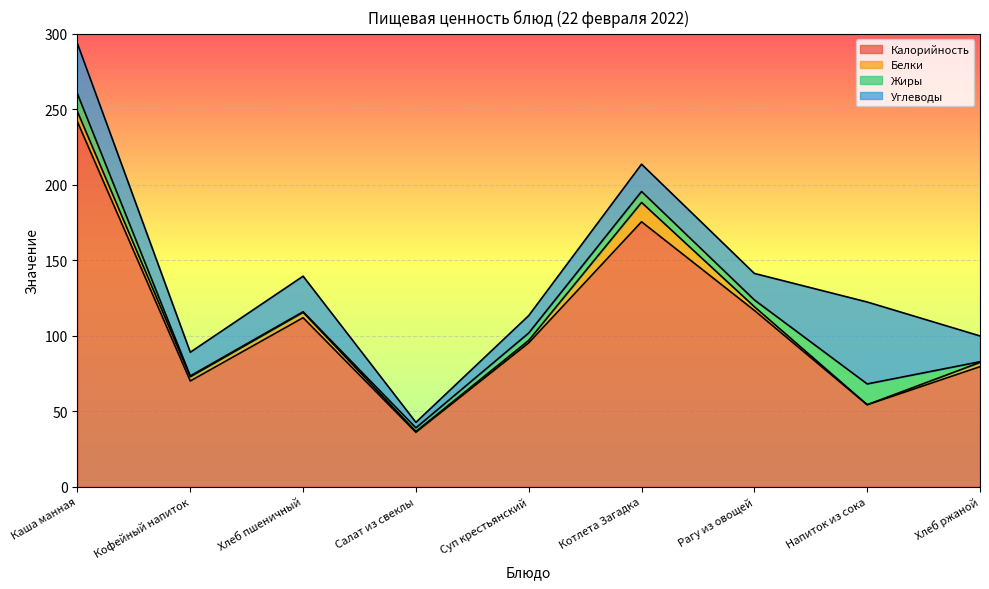

Between Салат из свеклы and Суп крестьянский, which series saw the biggest shift?

Калорийность